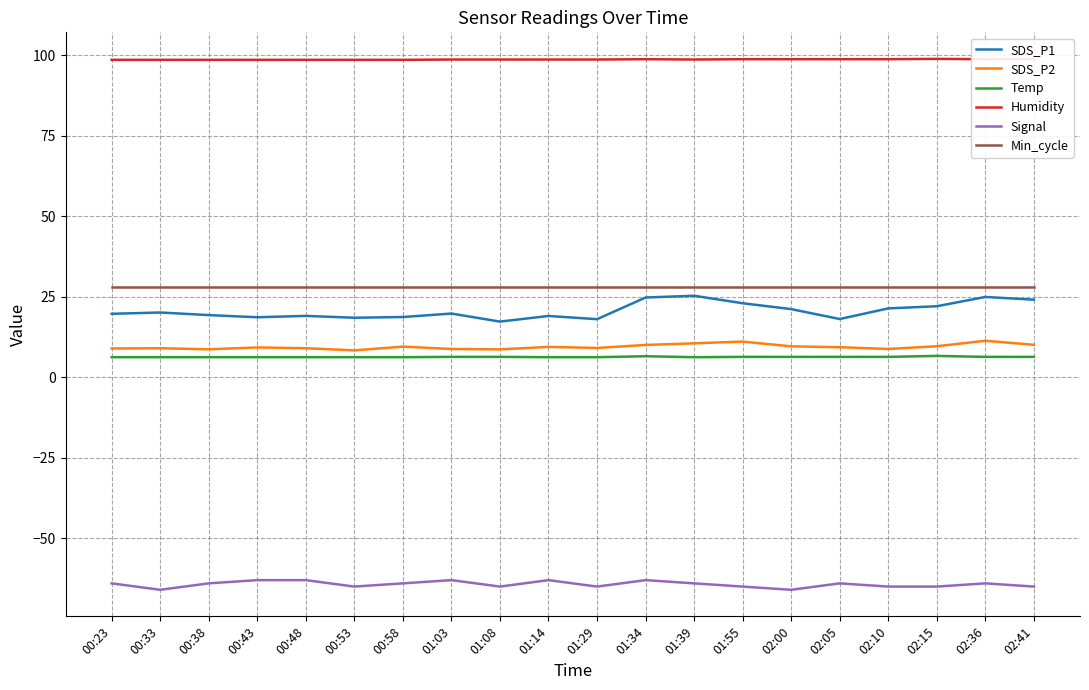

How many lines are shown in the chart?

6